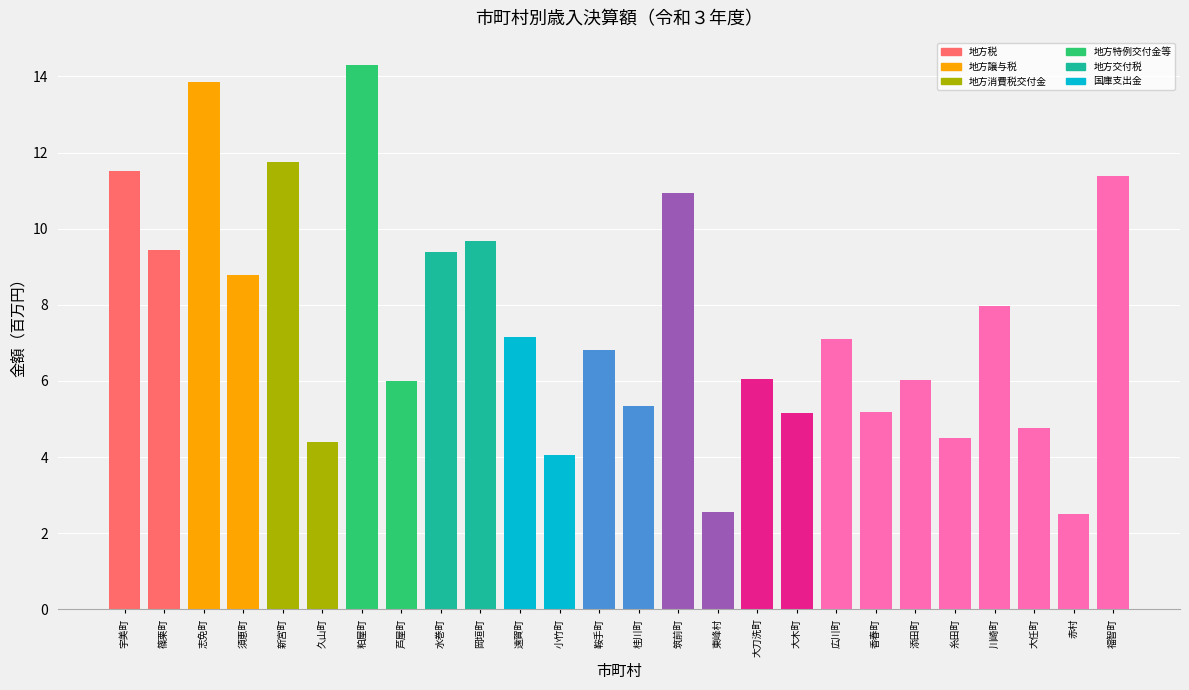

How many series are shown in this chart?

1